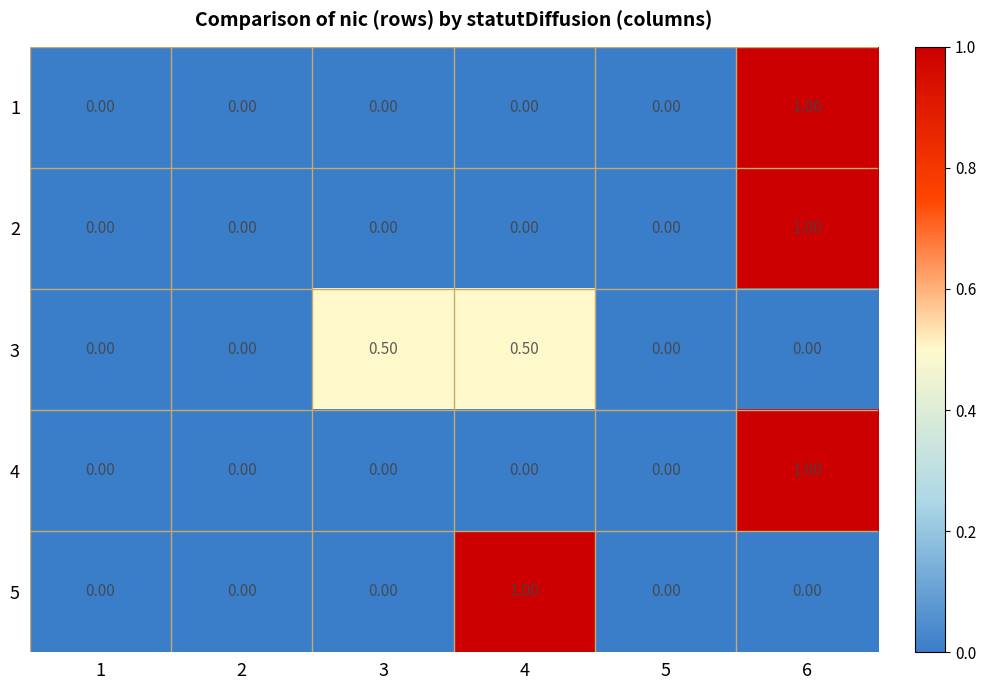

What is the sum of all 4 values?

1.0